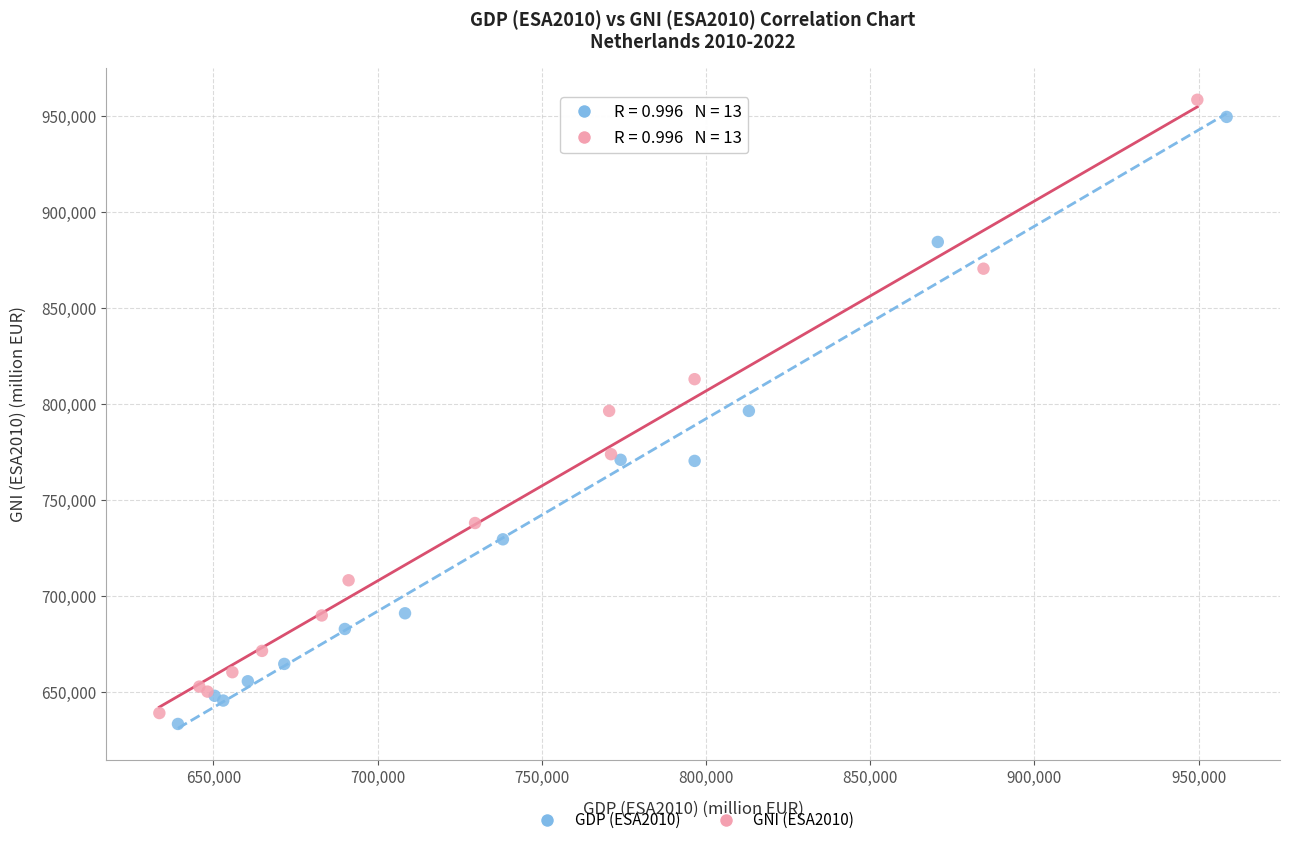

Which series has the largest Y range (max minus min)?

GNI (ESA2010)